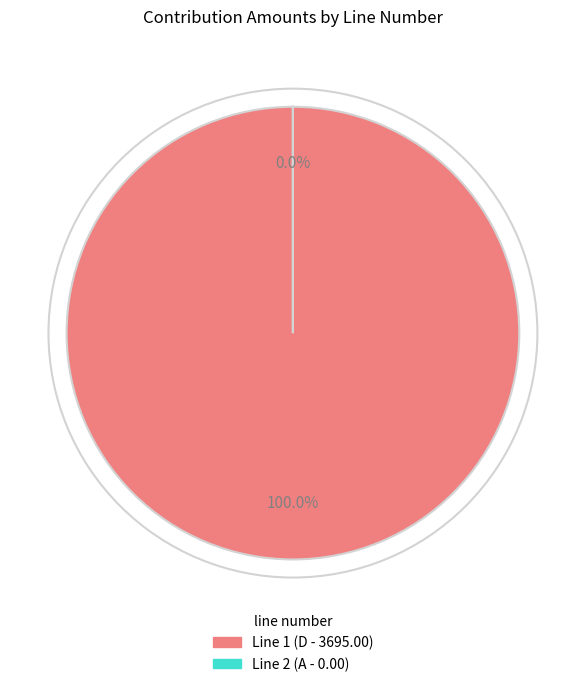

Is 1 the majority of the pie?

Yes